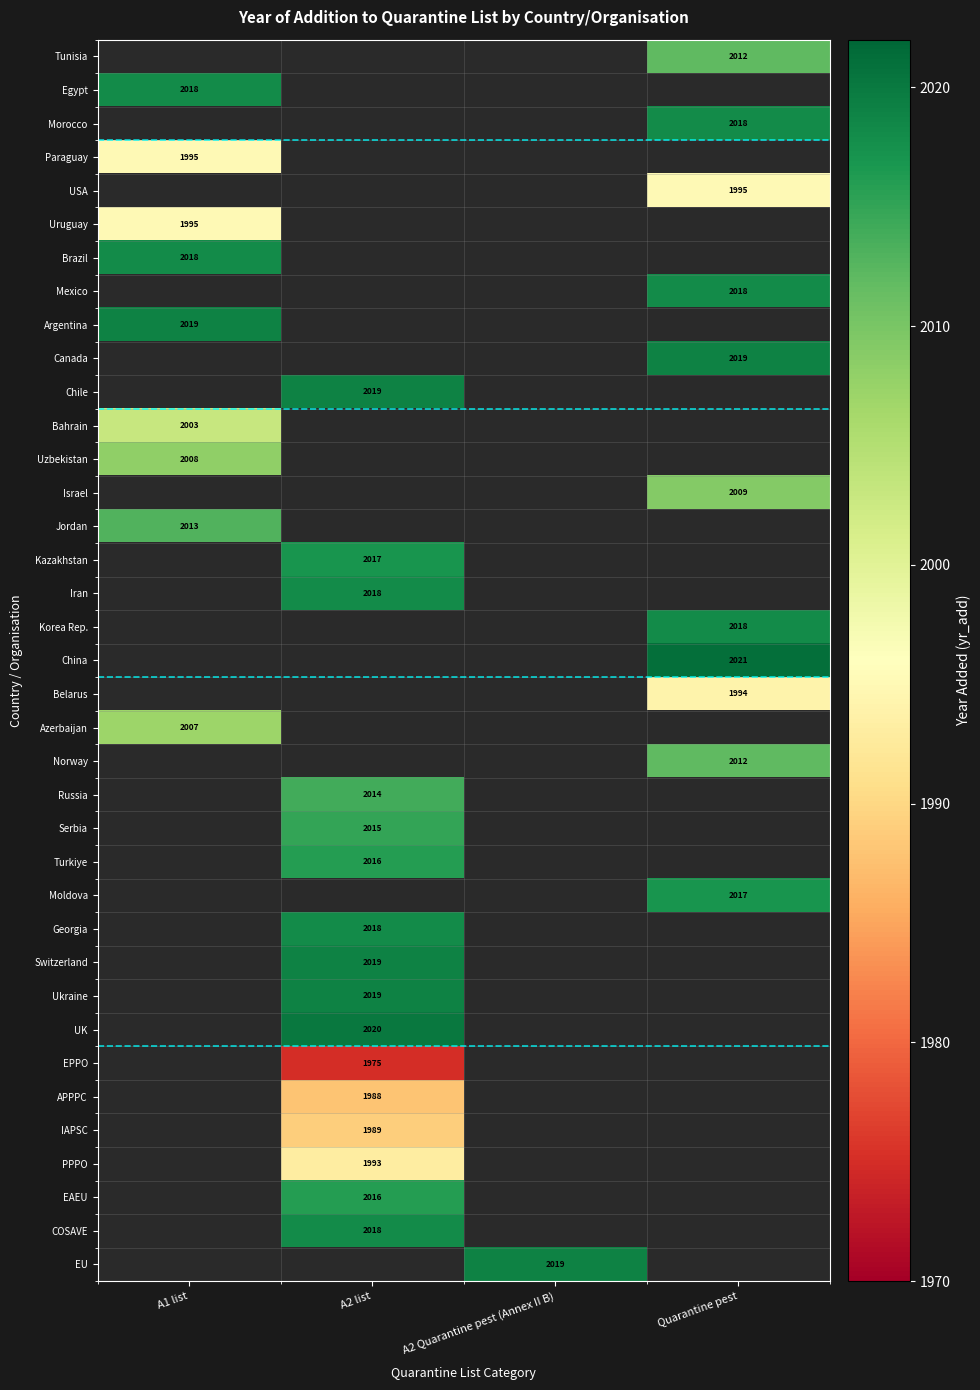

How many distinct data groups are displayed?

37